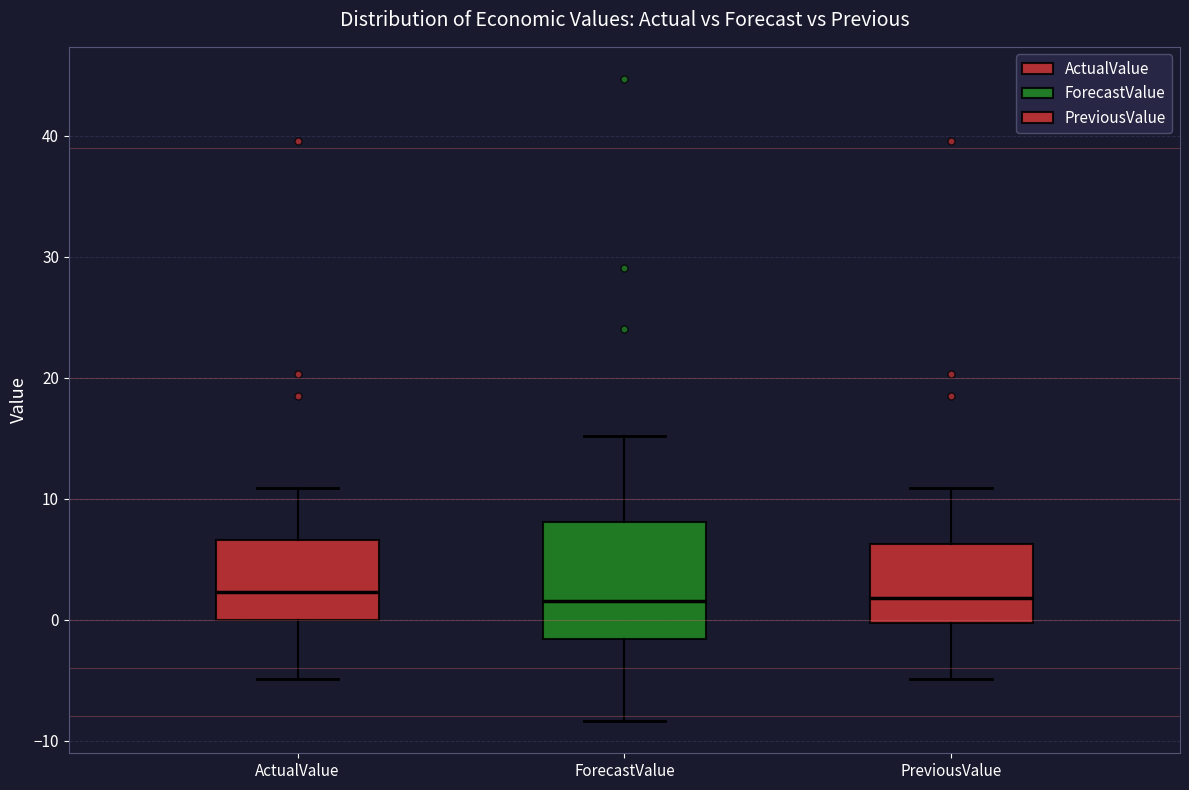

Where is the lower edge of the box for ForecastValue on the y-axis? The values are not printed on the chart, so give them approximately, as read against the axis.

-2